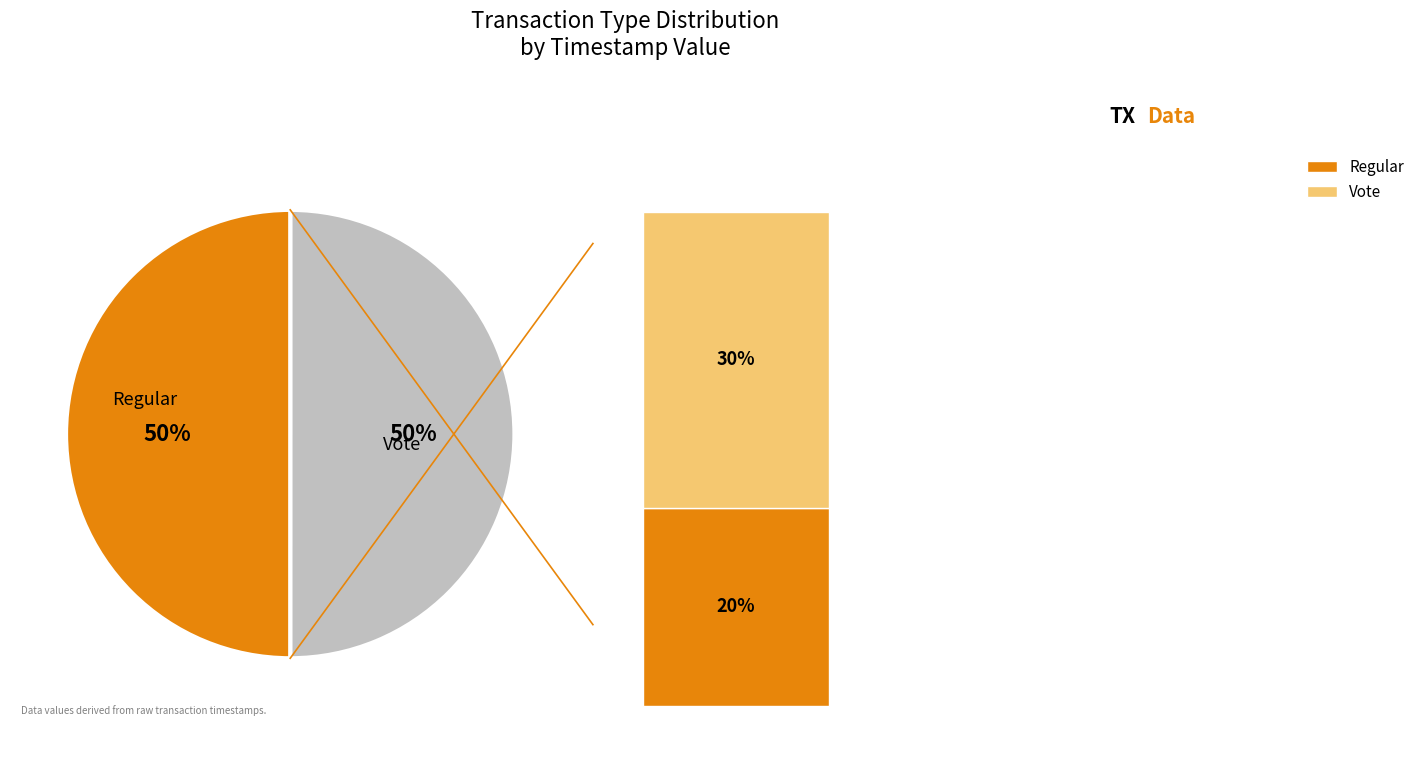

How many segments does this pie chart have?

2